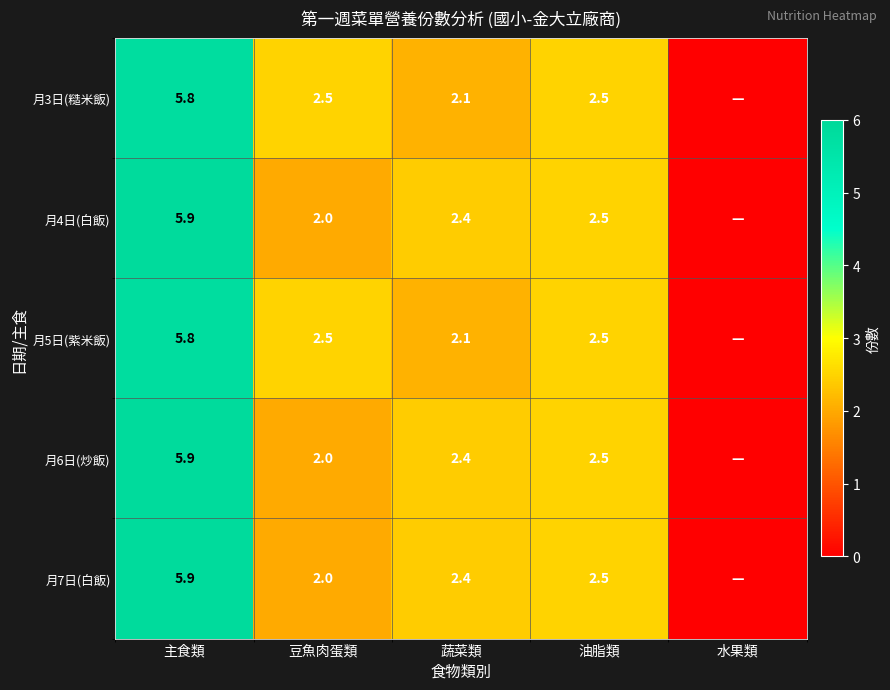

What is the difference between the 月3日(糙米飯) values at 蔬菜類 and 主食類?

3.7